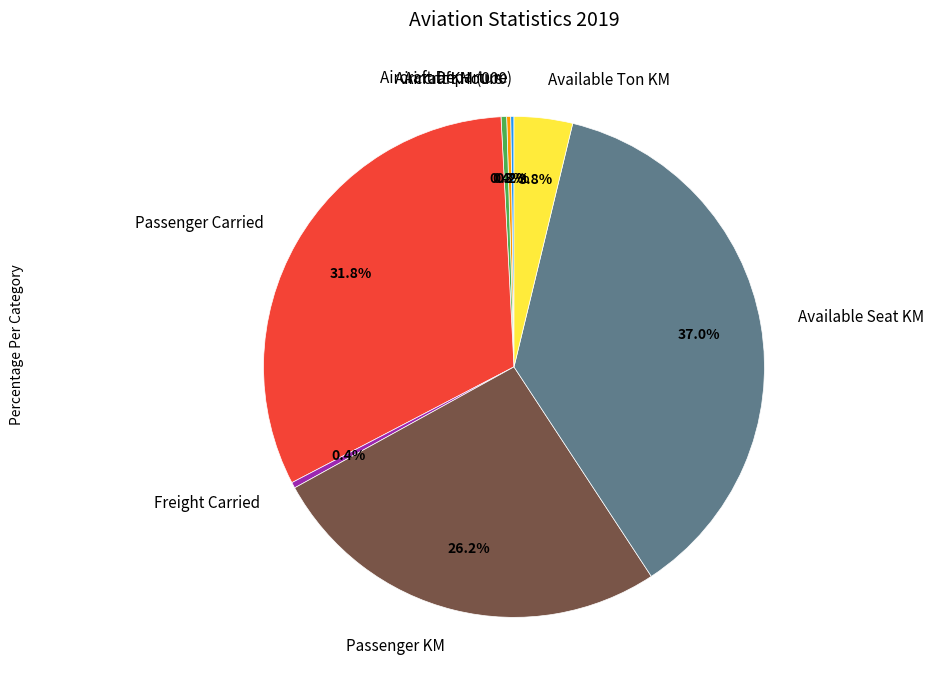

Does Passenger KM represent more than half of the total?

No